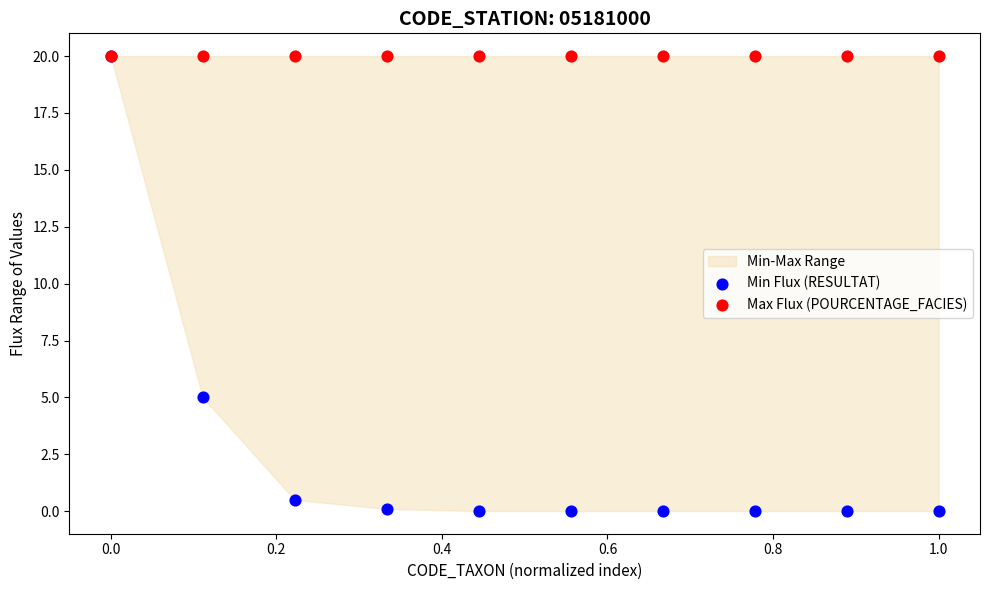

In the Min Flux (RESULTAT) series, what Y value is closest to 10?

5.0